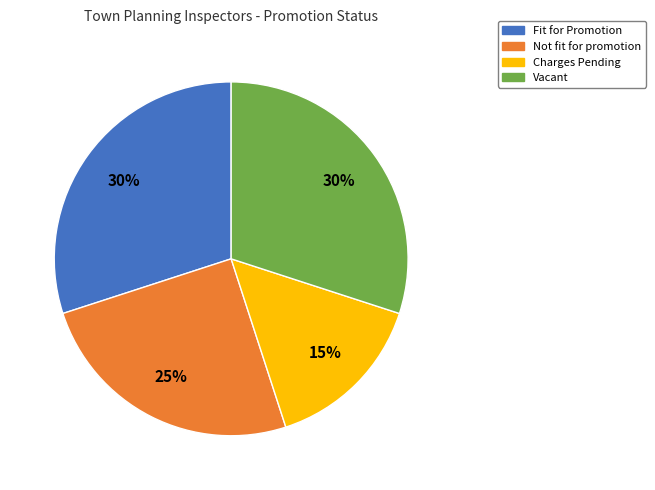

To the nearest percent, what is the average slice percentage?

25%